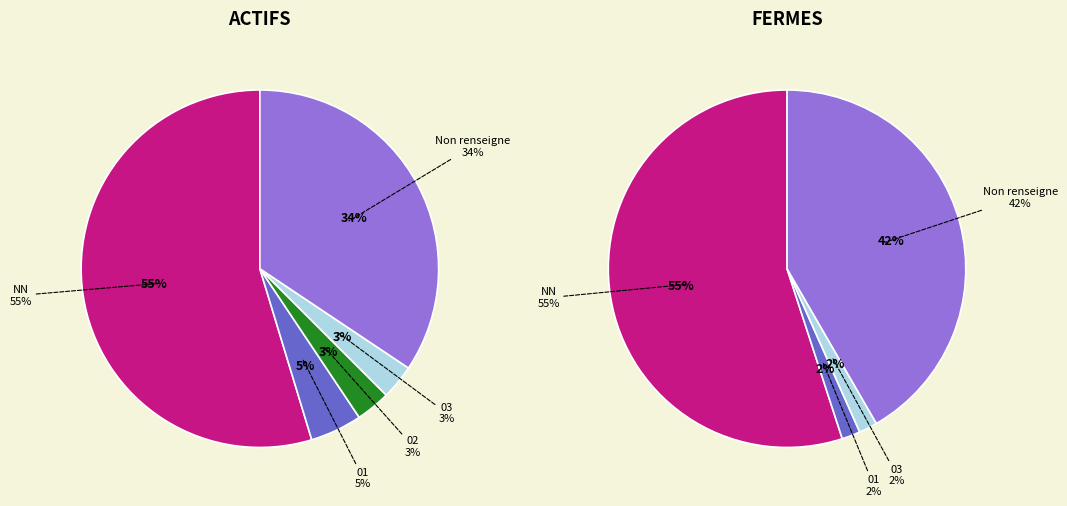

To the nearest percent, what percentage of the pie is NN?

55%